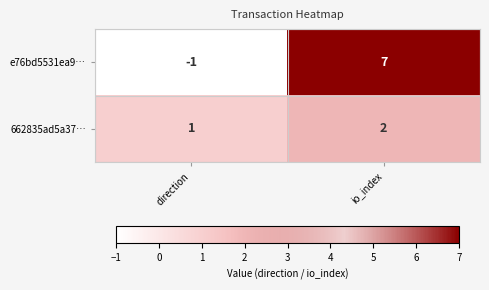

True or false: 662835ad5a37… has a value of 1 at direction.

True